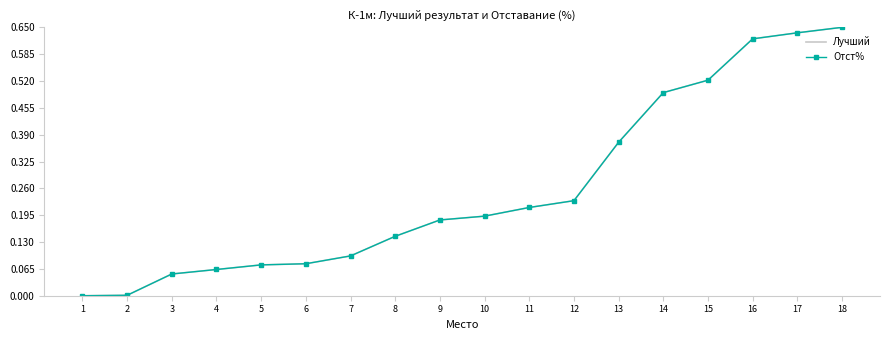

Which category has the highest value across all series?

18